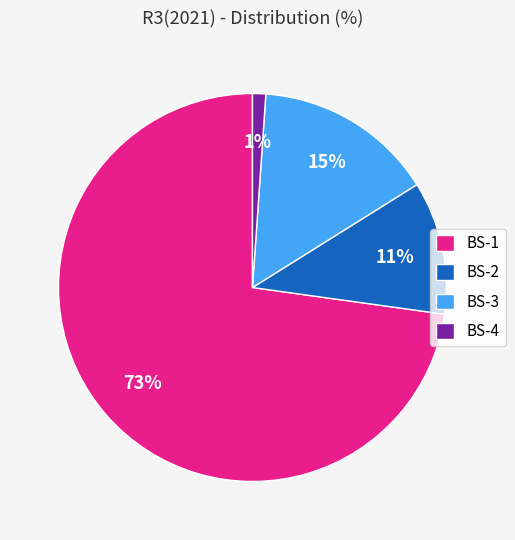

What is the ratio of the value at BS-1 to the value at BS-3?

4.9